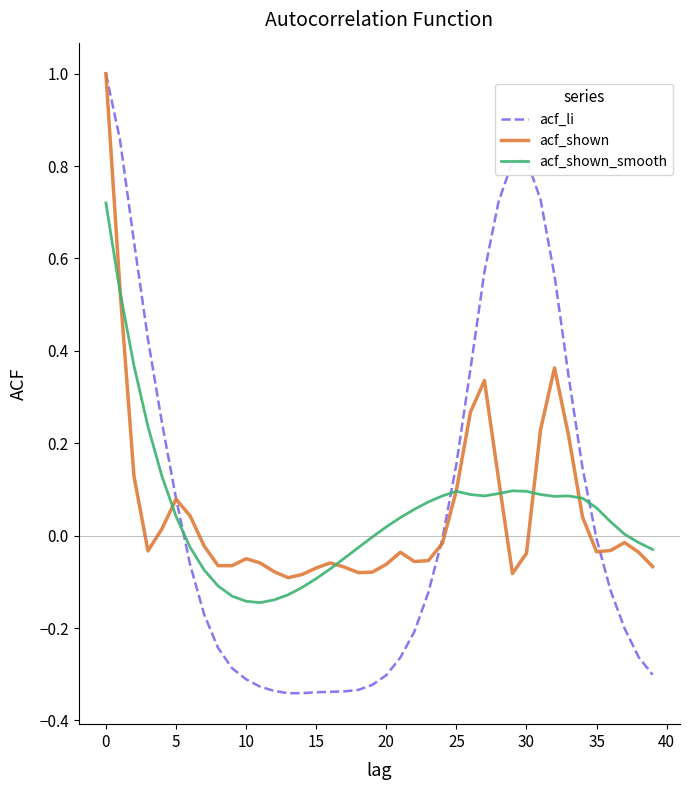

Which series has the largest range (max minus min)?

acf_li